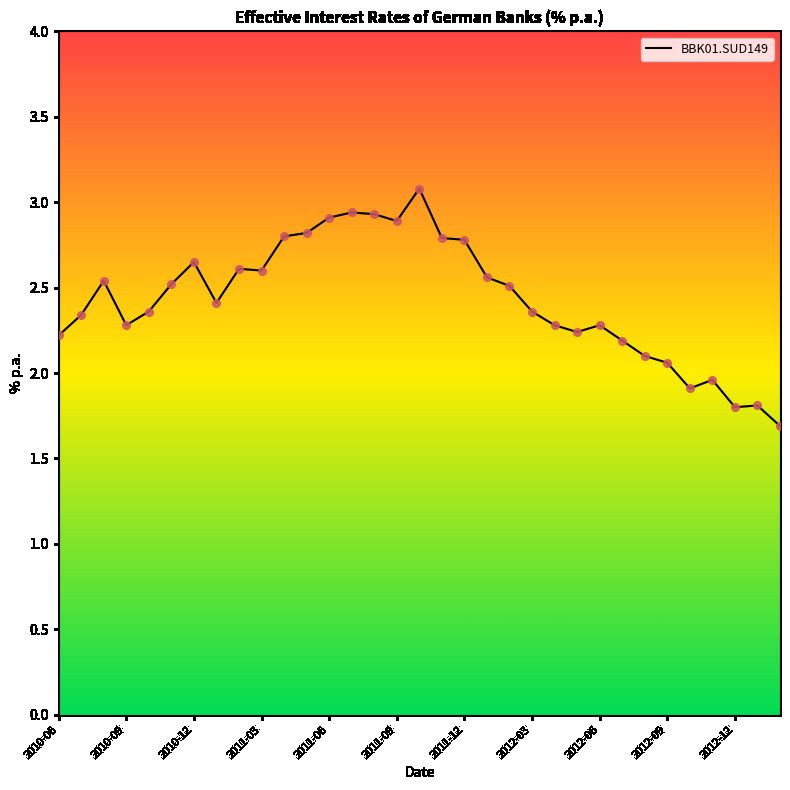

What is the maximum value shown in the chart?

3.1